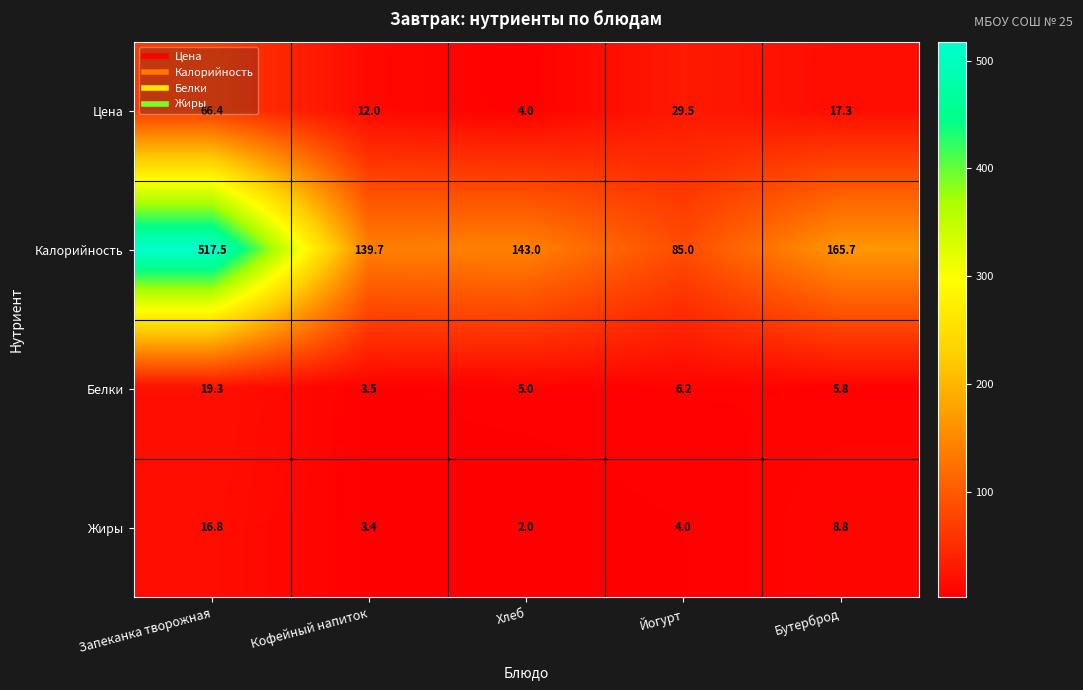

At which label does Цена first exceed 17?

Запеканка творожная